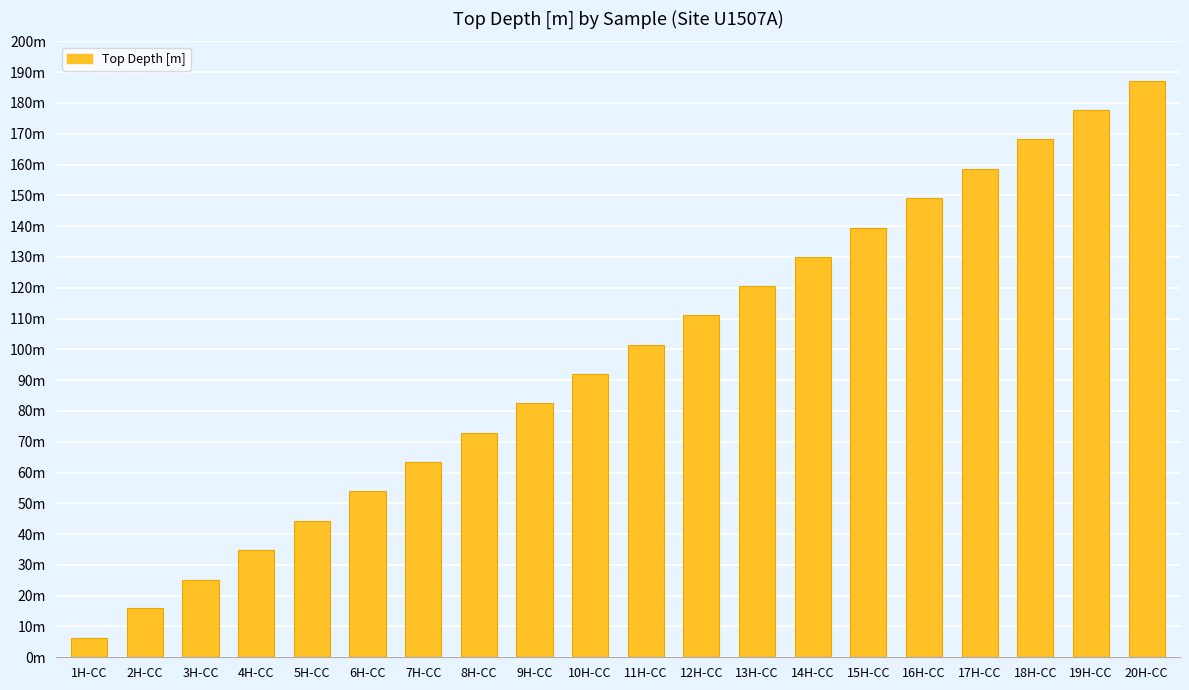

What is the difference between the maximum and minimum values?

180.9